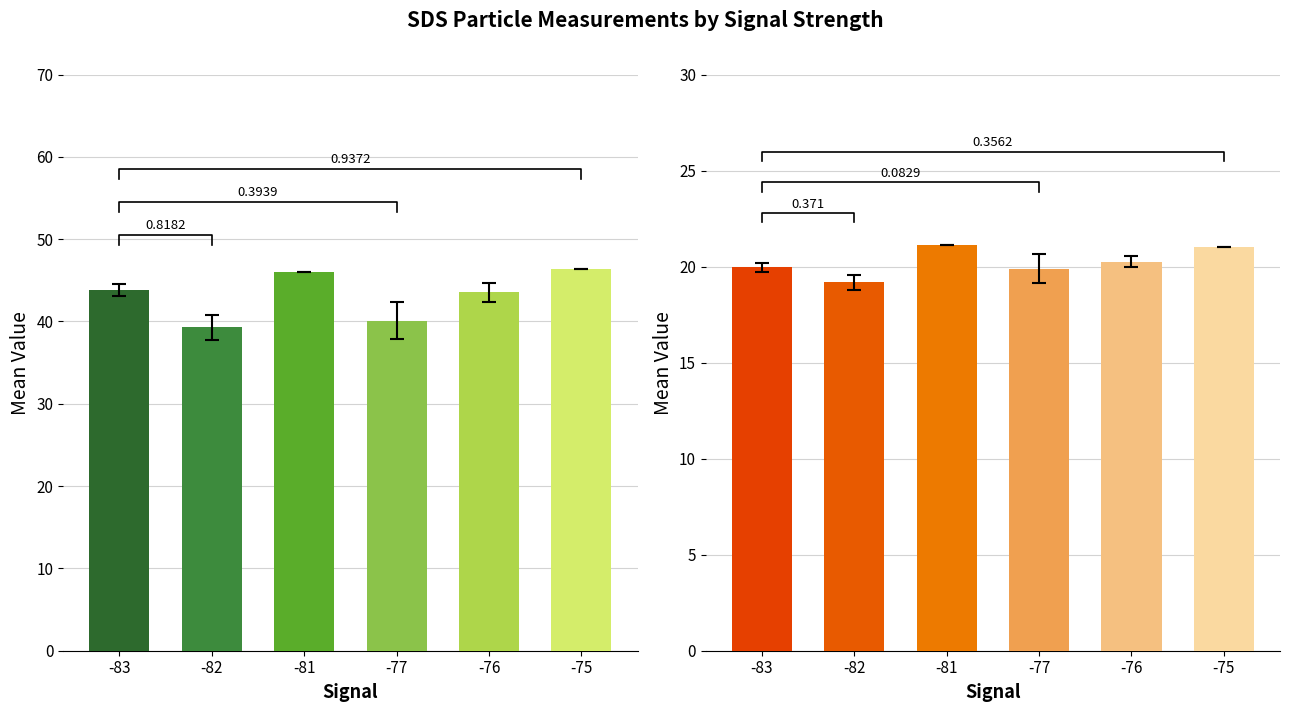

What is the sum of all SDS_P2 values?

121.4